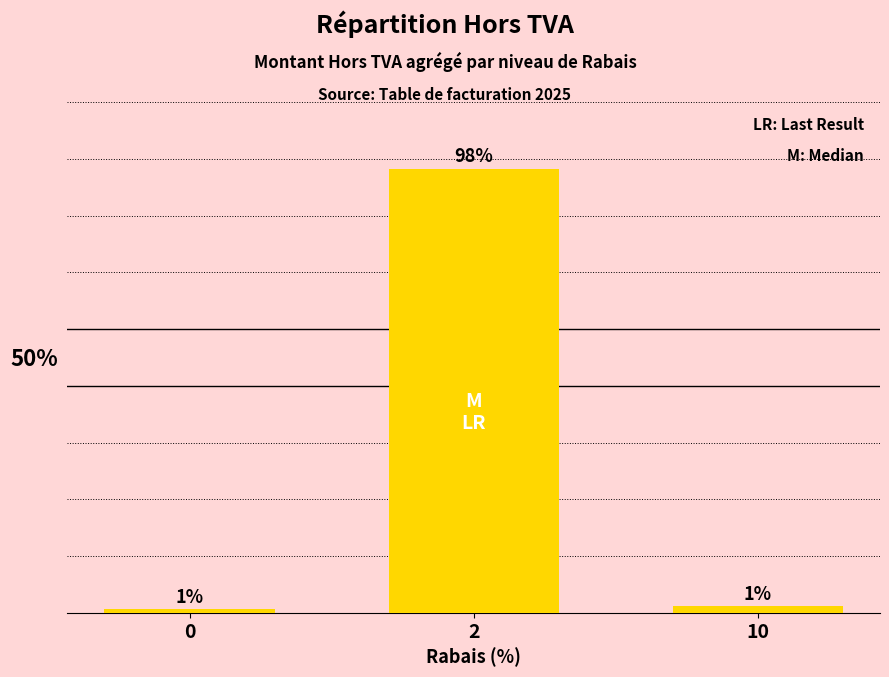

Reading left to right, list all the values displayed in this chart.

0.8	97.7	1.5